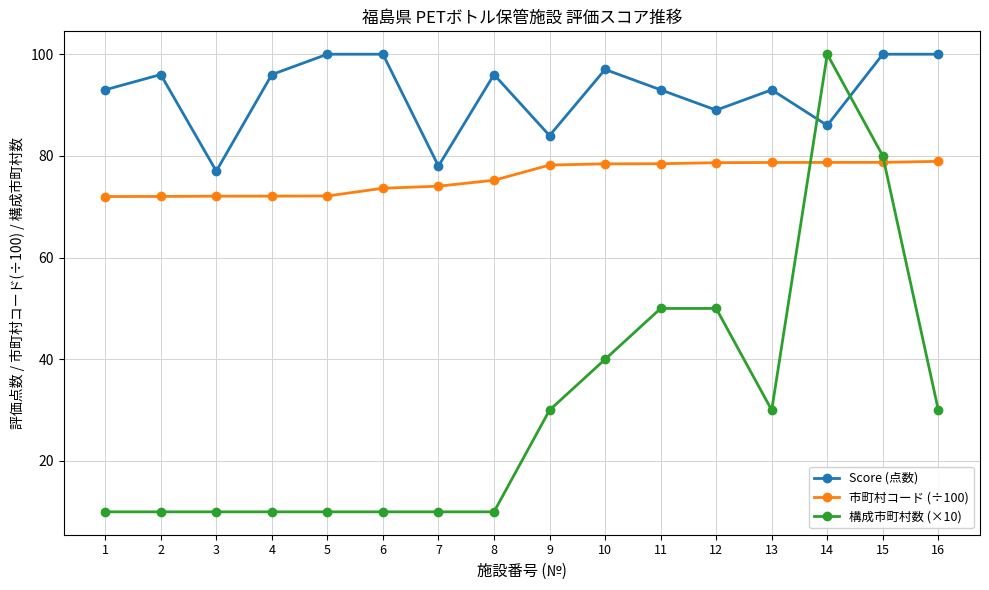

What is the highest value of the 市町村コード (÷100) series?

78.9